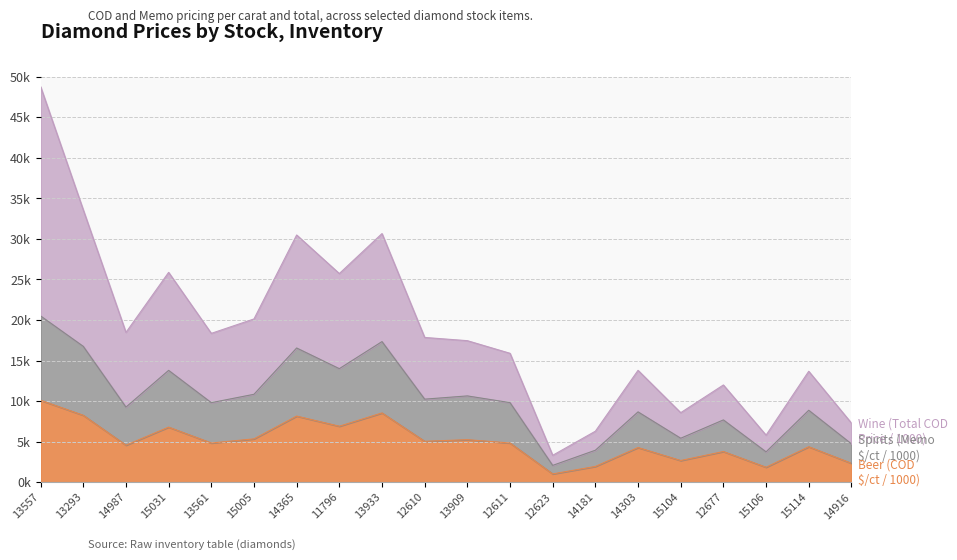

At 15031, list the series in order from largest to smallest.

Wine (Total COD Price), Spirits (Memo $/ct), Beer (COD $/ct)